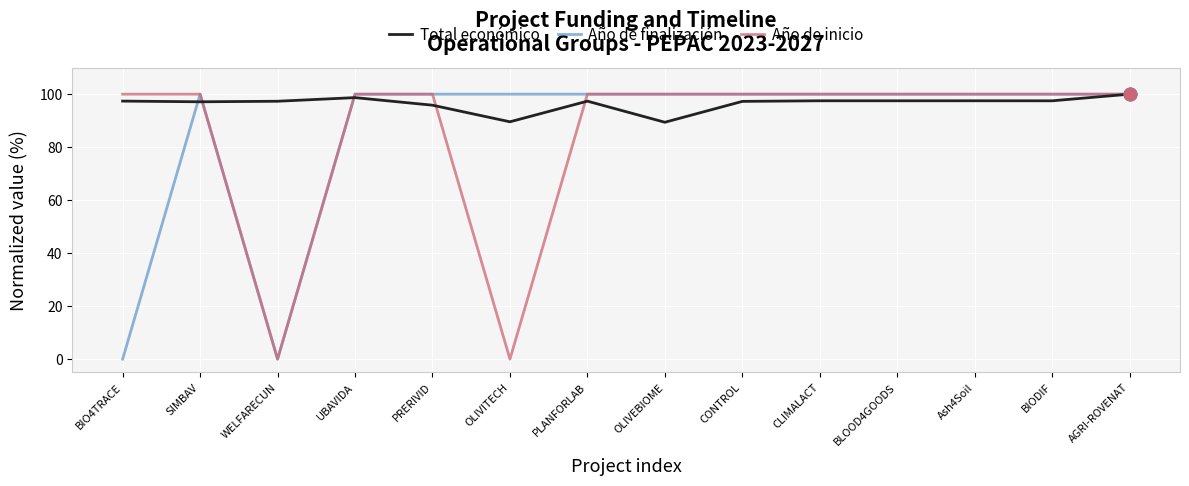

What is the difference between the highest and lowest values at PRERIVID?

4.2